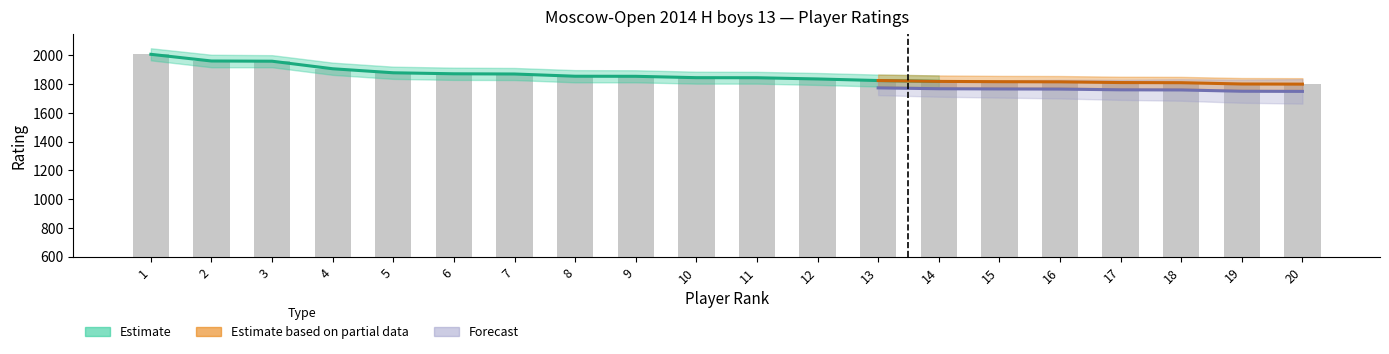

List the labels in order of value, smallest first.

20, 19, 18, 17, 16, 15, 14, 13, 12, 10, 11, 8, 9, 7, 6, 5, 4, 3, 2, 1